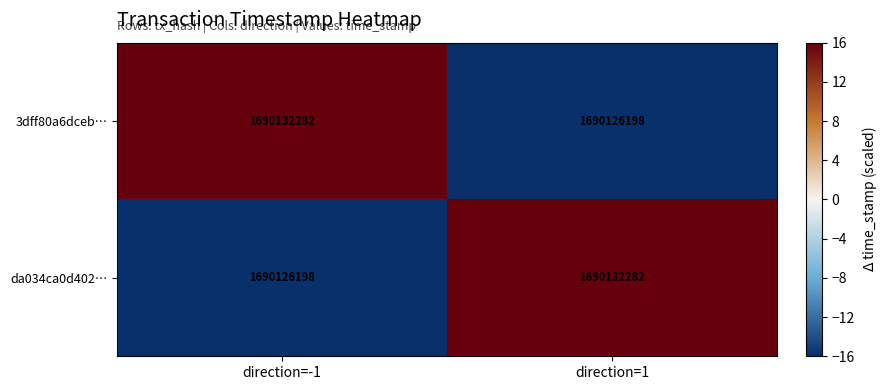

What value does the 3dff80a6dceb… series have at direction=-1, to the nearest 50?

1690132300